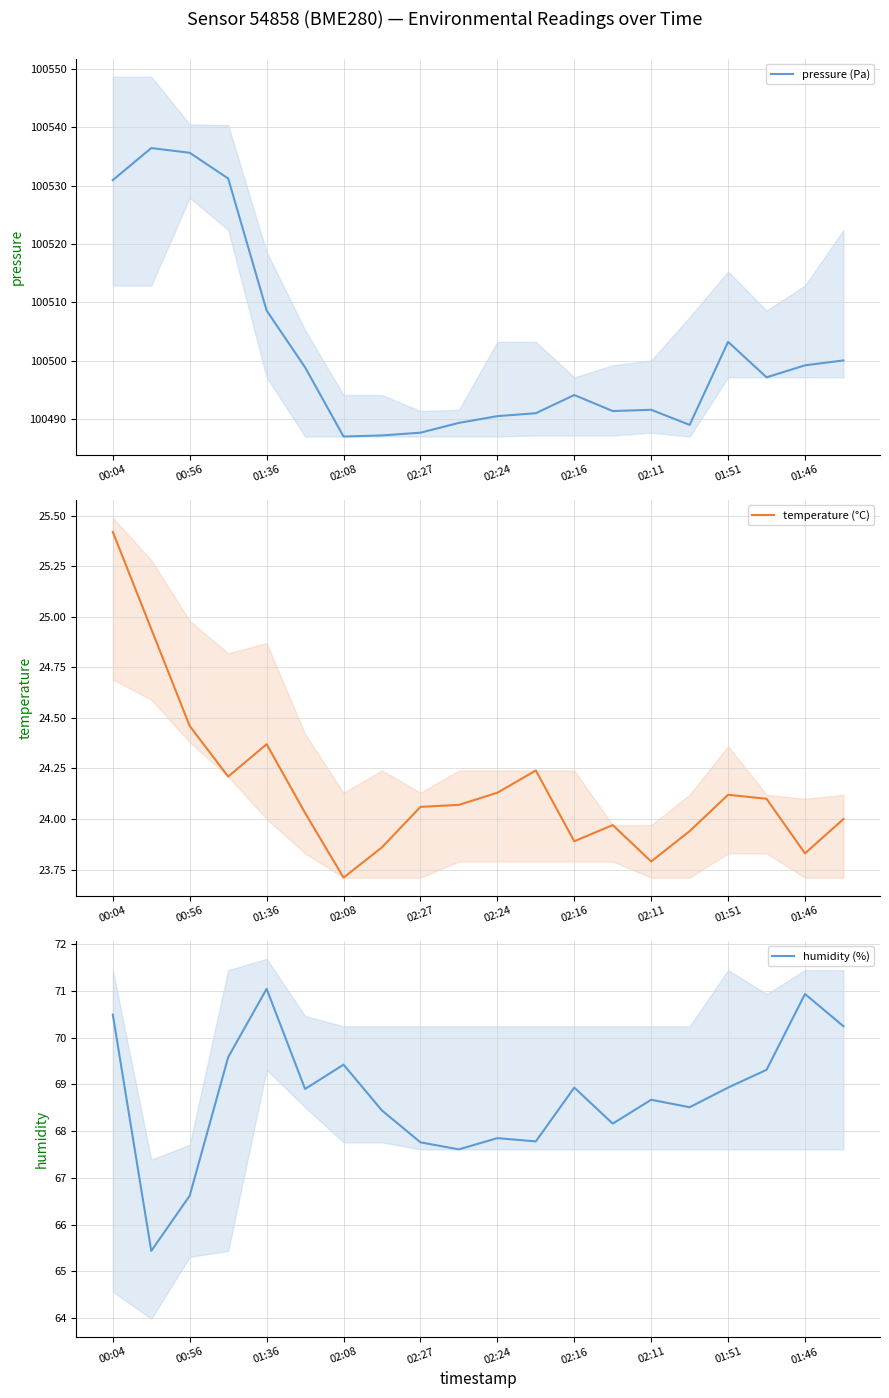

Is it true that pressure (Pa) equals 100491.0 at 11?

True